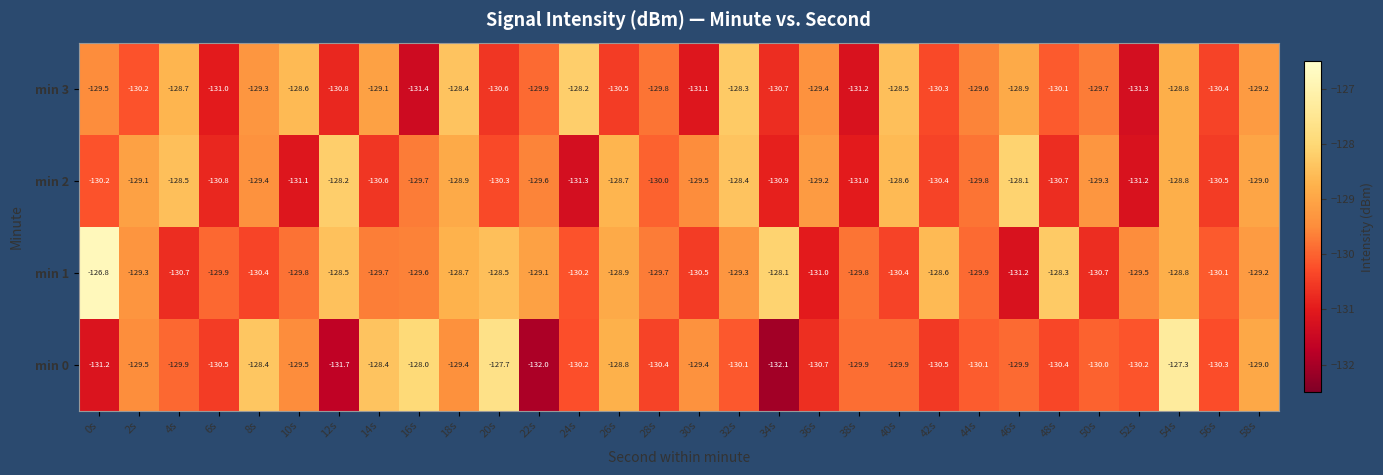

Is the value of min 3 at 4s greater than the value of min 1 at 46s?

Yes